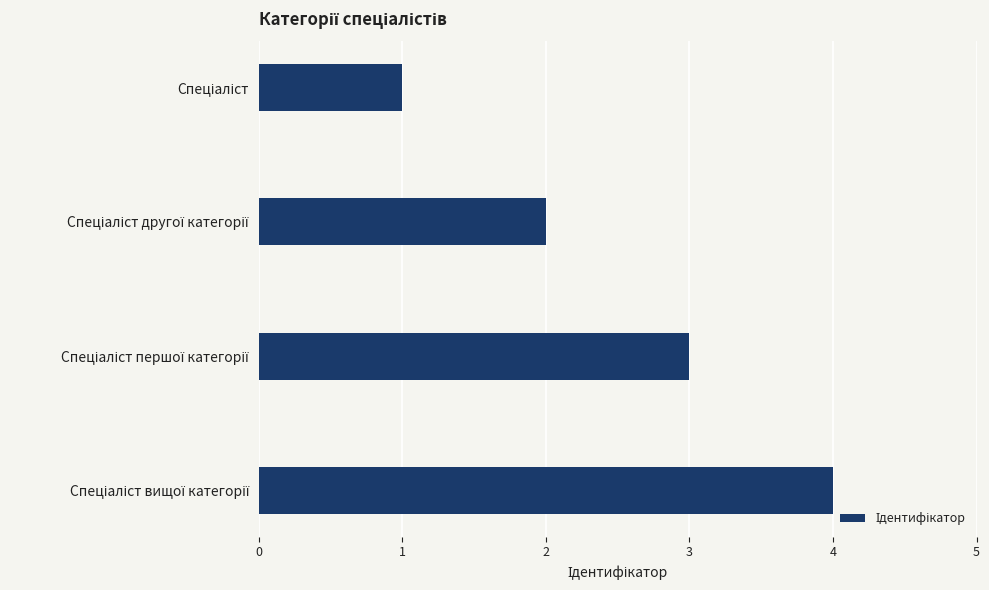

What is the greatest value displayed?

4